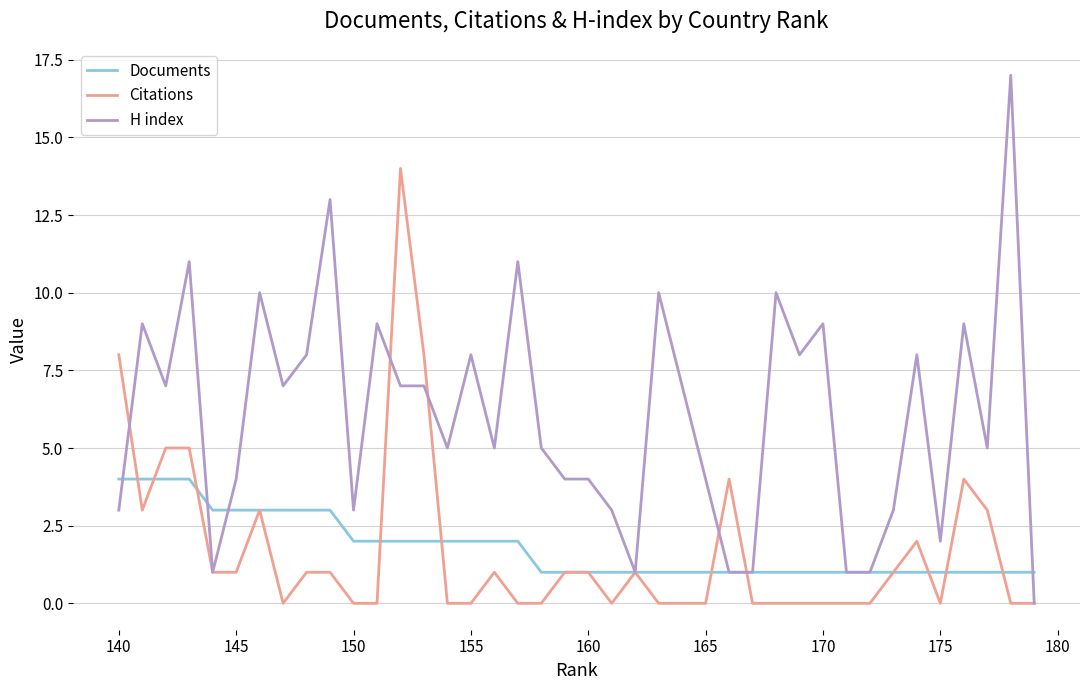

What is the sum of all H index values?

241